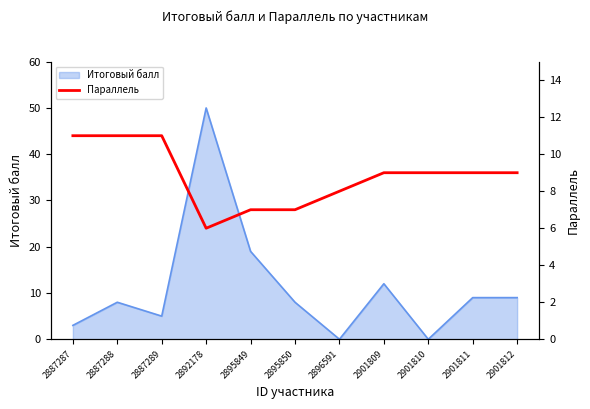

How many lines are shown in the chart?

1